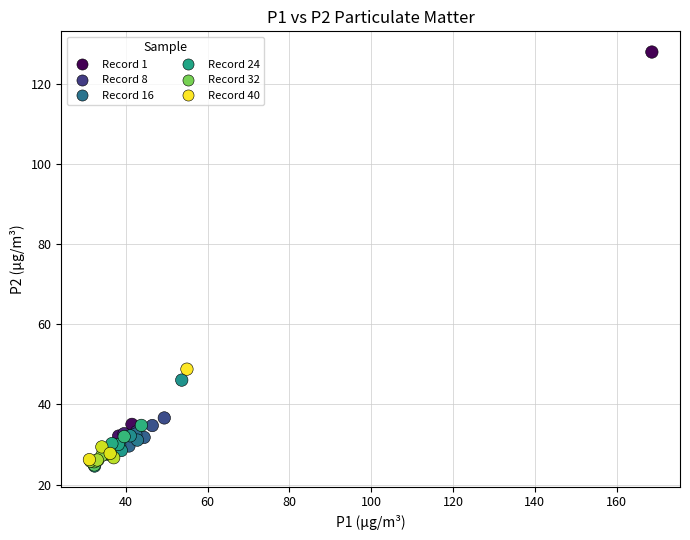

What Y value in the scatter plot is closest to 76?

48.8